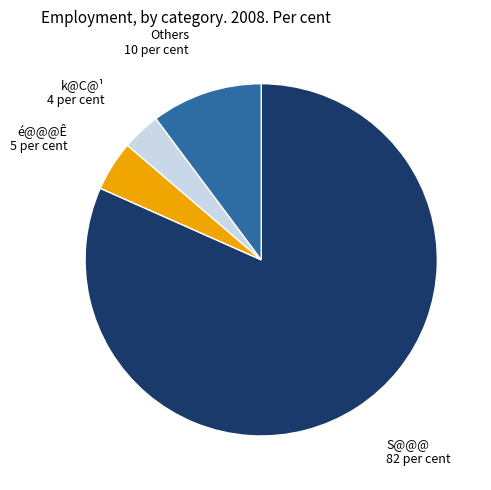

What is the largest slice in the pie chart?

S@@@